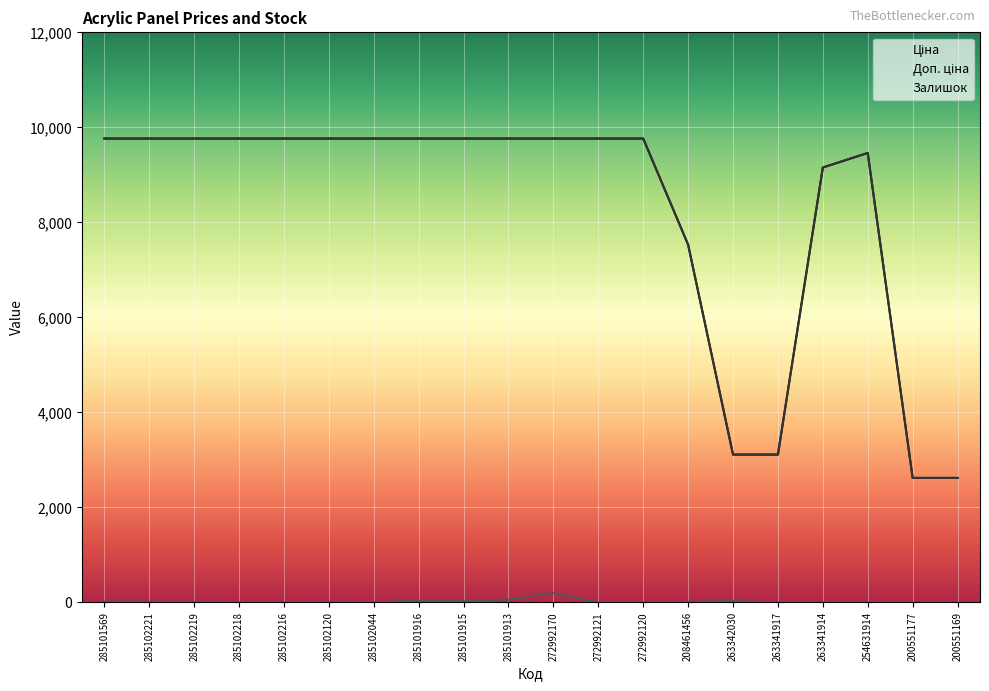

The Ціна series shows 9764.4 at 285101916. True or false?

True